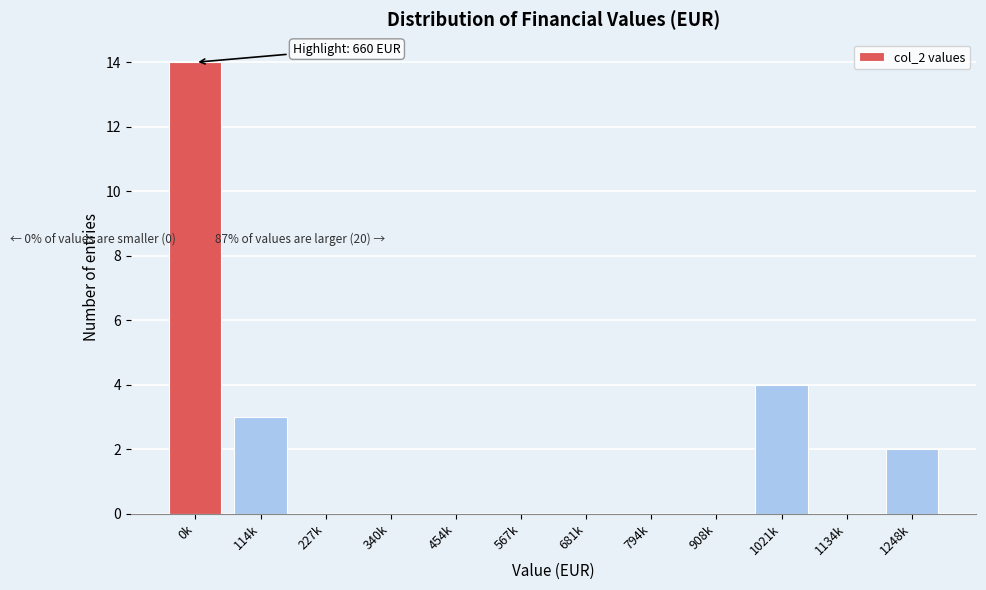

Reading right to left, transcribe all the data shown in this chart.

1248k=2	1134k=0	1021k=4	908k=0	794k=0	681k=0	567k=0	454k=0	340k=0	227k=0	114k=3	0k=14